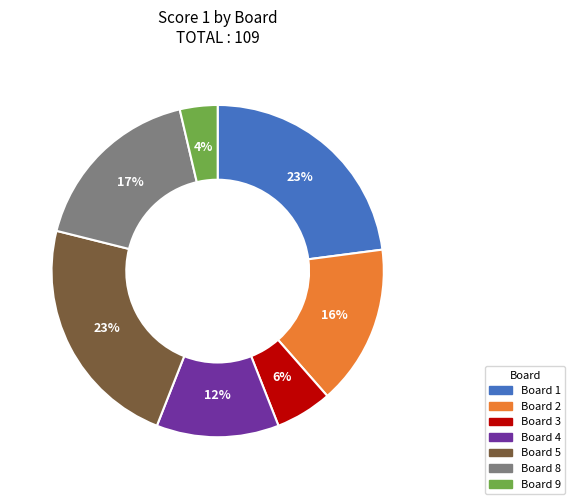

Is there a majority slice in this chart?

No